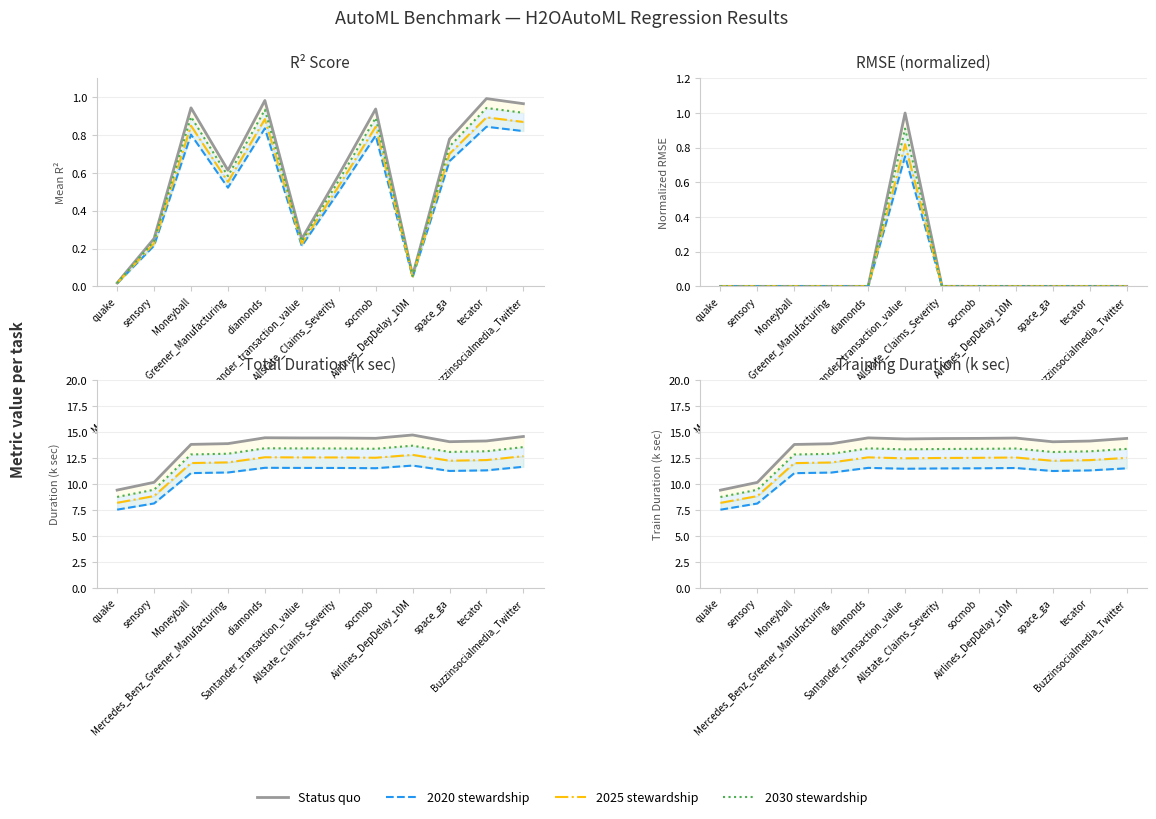

How many interior local valleys does the Status quo series have?

2